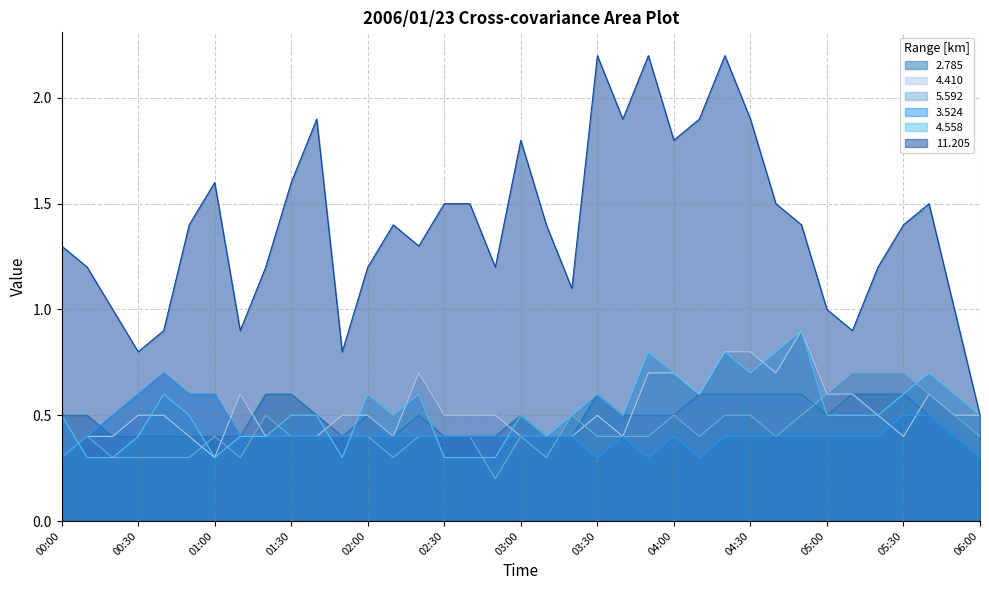

How many   4.410 values are between 0 and 1?

37